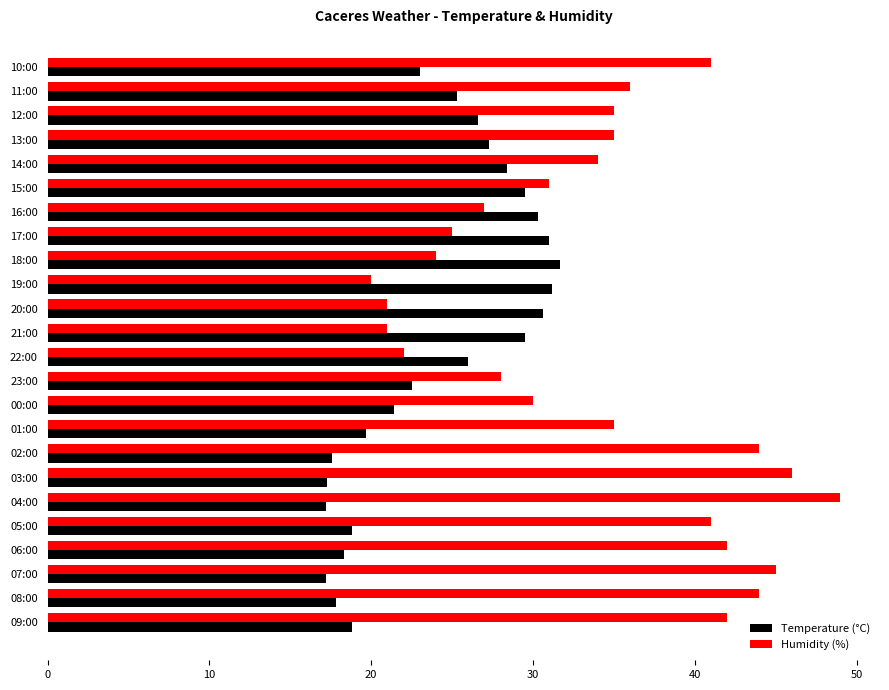

What is the difference between the second highest and second lowest values in the Temperature (°C) series?

14.0